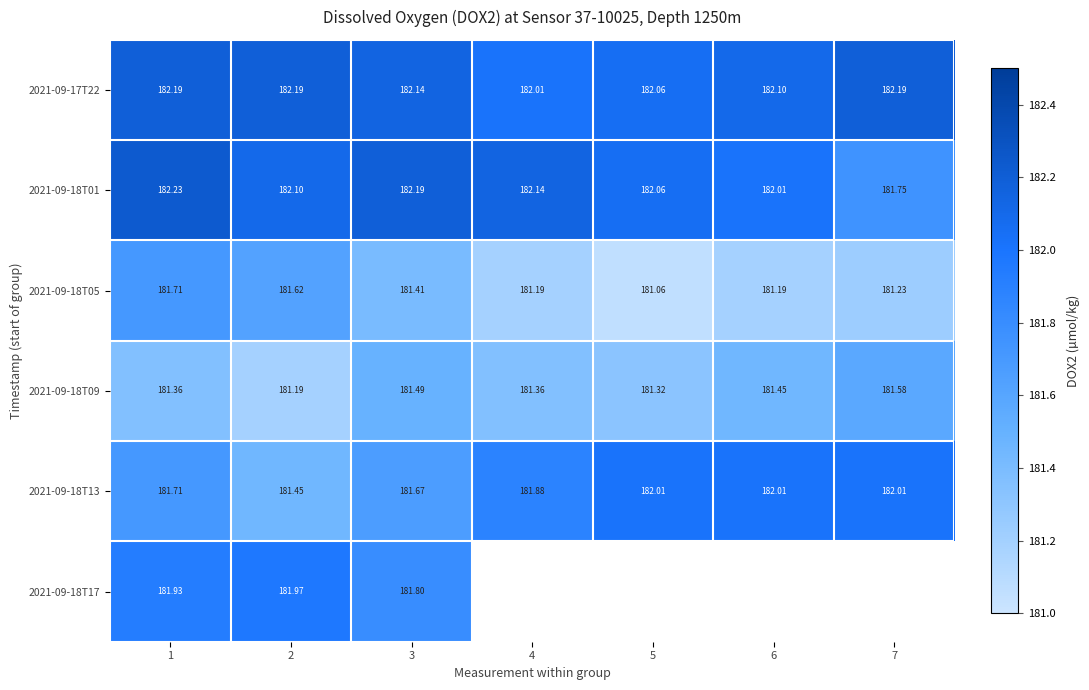

Which has a higher value, 5 or 6?

6